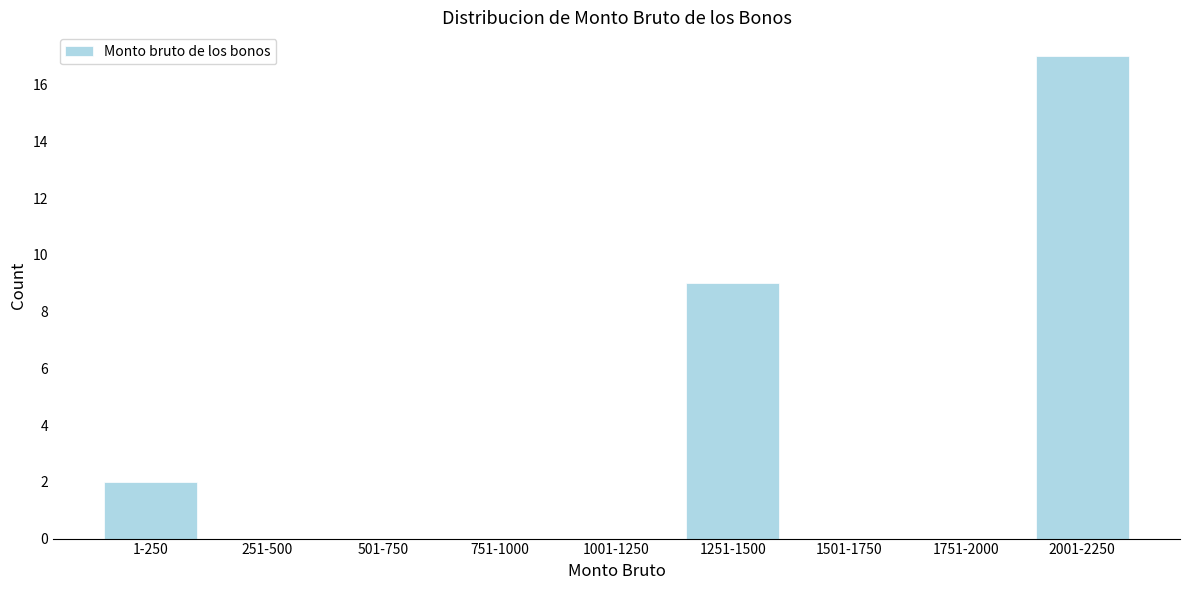

Reading right to left, list all the values displayed in this chart.

2001-2250=17	1751-2000=0	1501-1750=0	1251-1500=9	1001-1250=0	751-1000=0	501-750=0	251-500=0	1-250=2